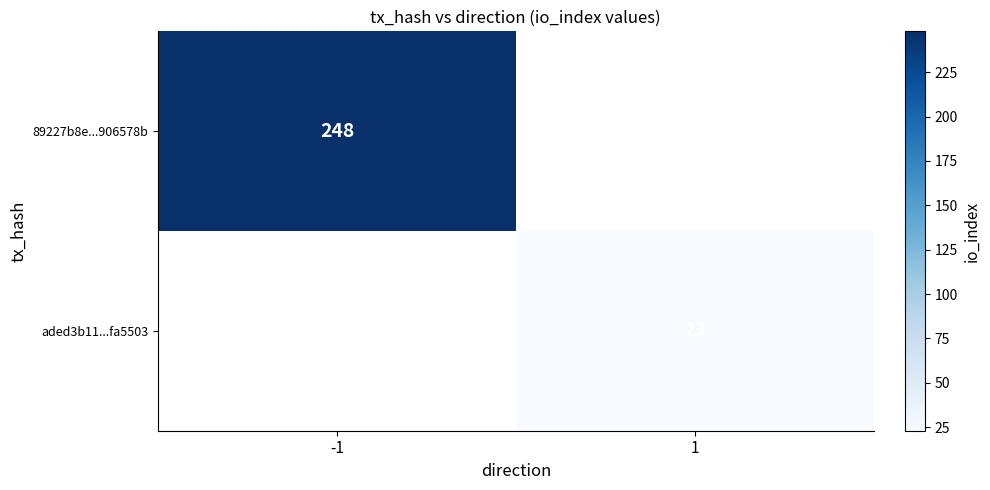

Is the value of 89227b8e...906578b at -1 greater than the value of aded3b11...fa5503 at 1?

Yes